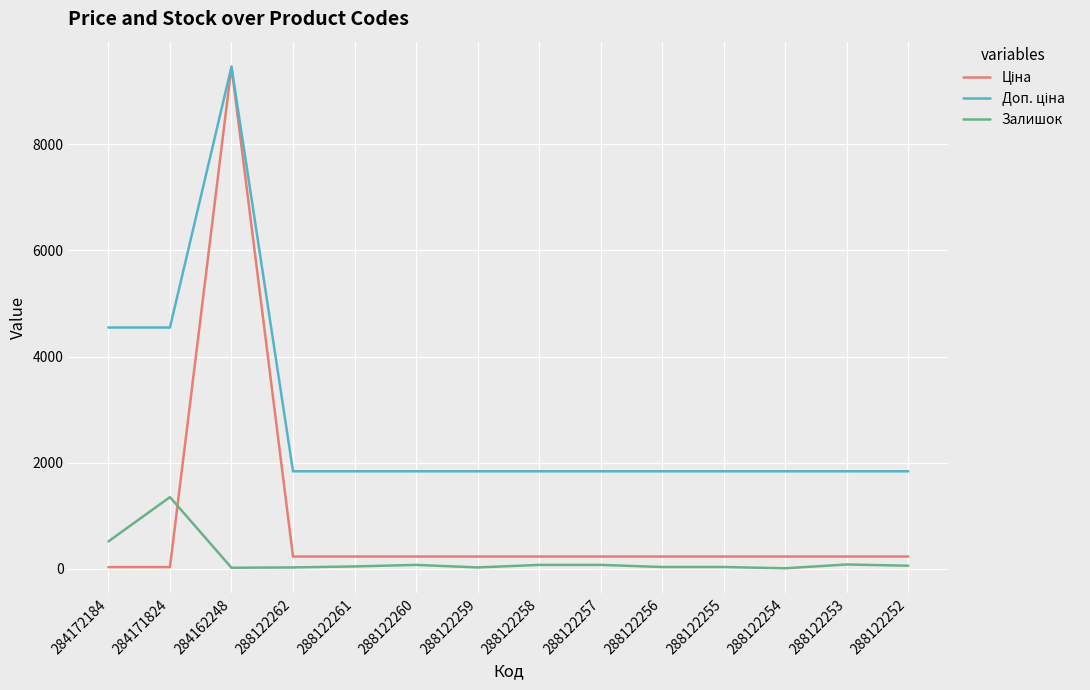

At which category is the sum across all series the highest?

284162248